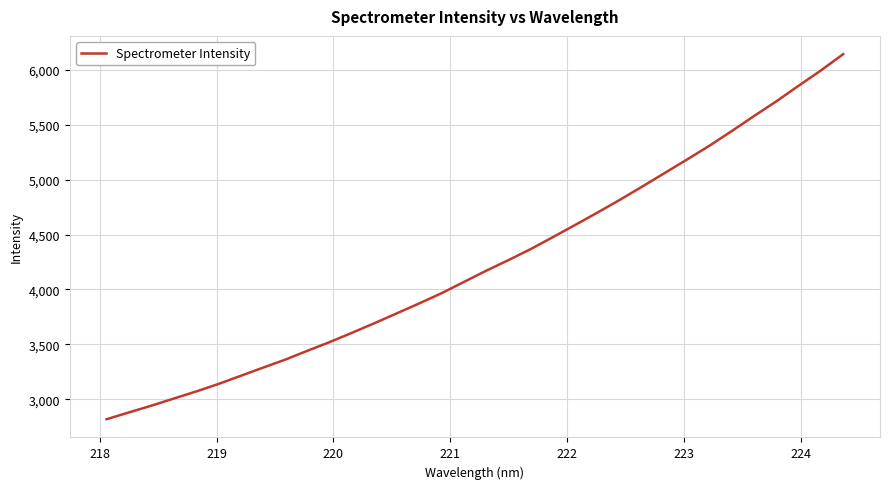

True or false: there are more than 1 points higher than both neighbors.

False